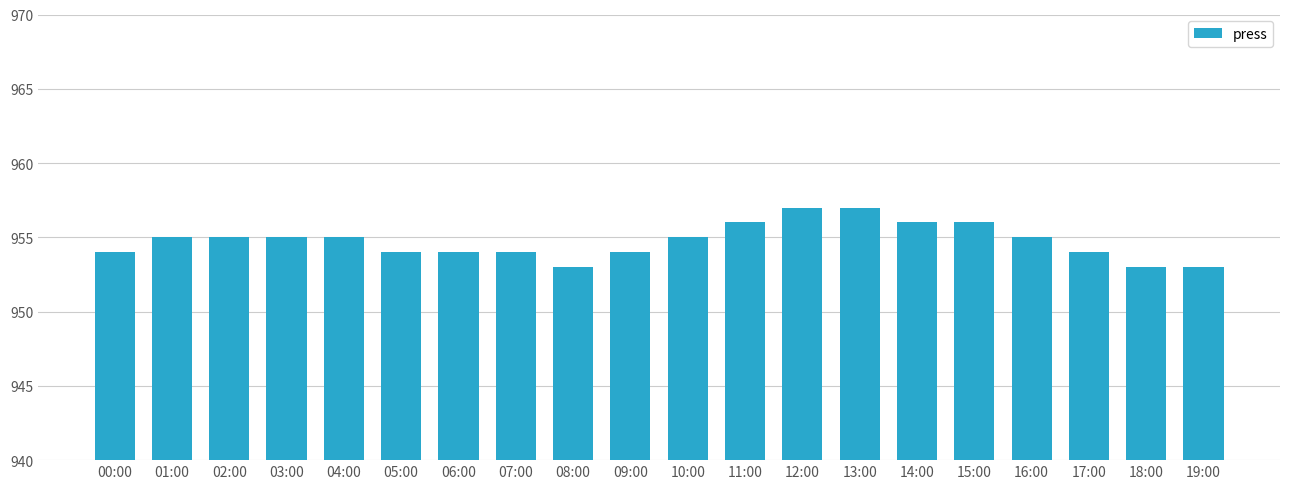

Is it true that the value at 18:00 is 953?

True